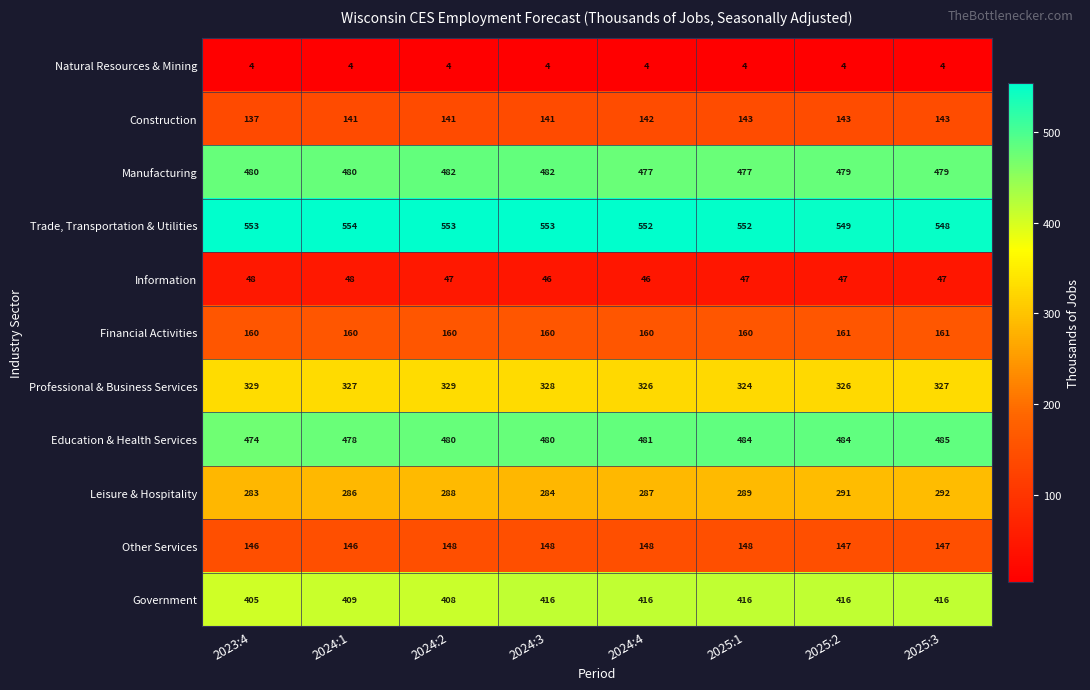

What is the difference between the second highest and minimum values in the Manufacturing series?

5